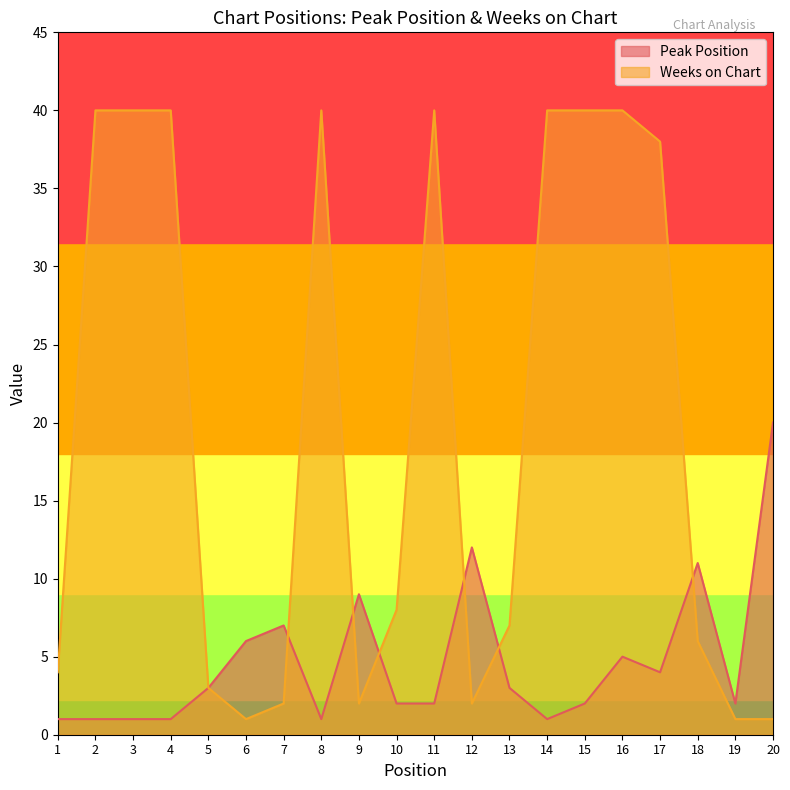

Which category has the lowest value across all series?

1